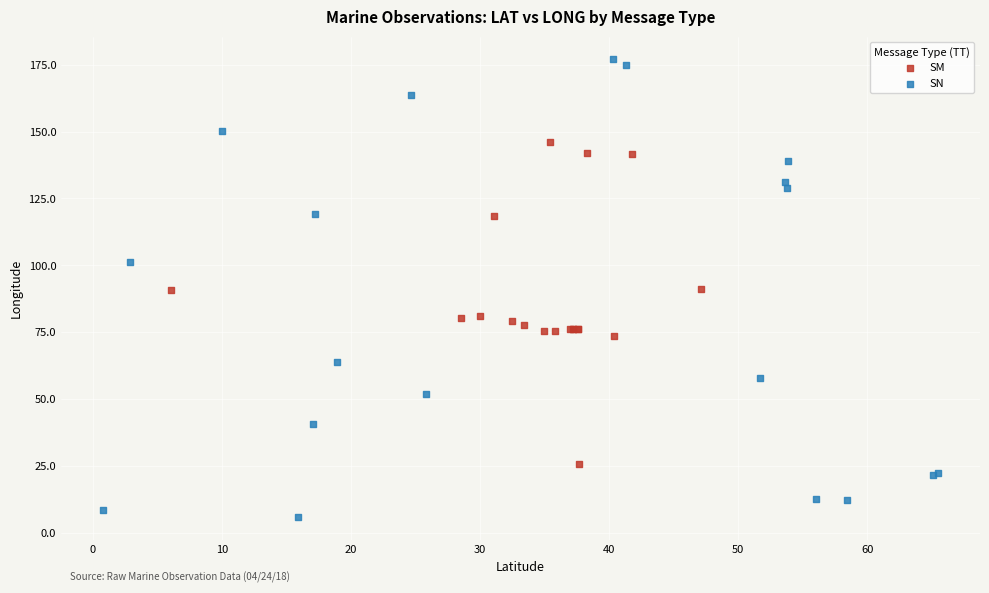

Which series reaches the maximum Y coordinate?

SN